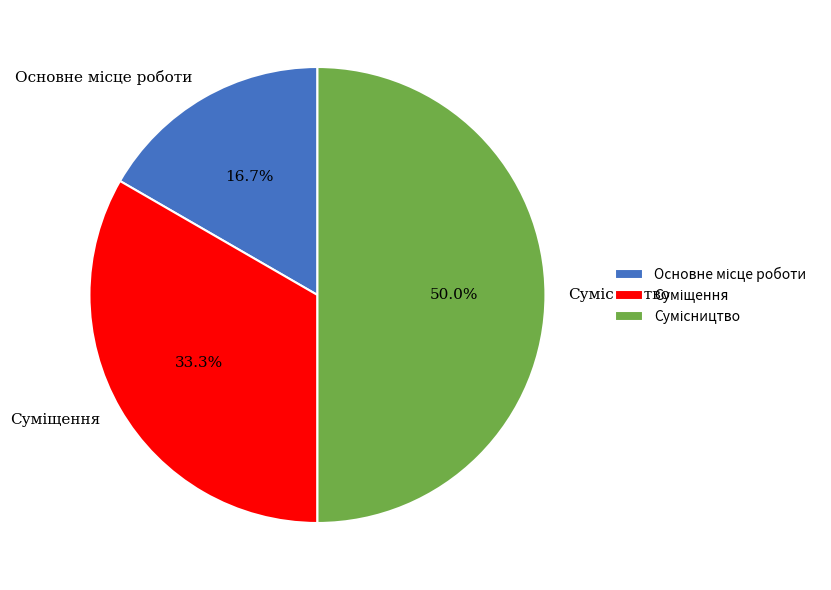

Does Основне місце роботи account for over 50% of the chart?

No